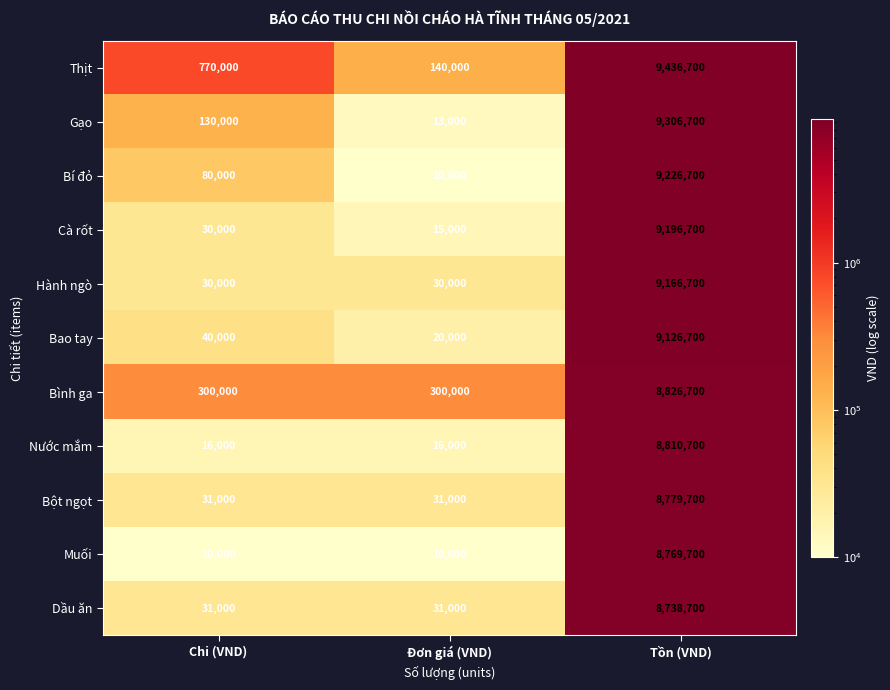

Which series has the largest range (max minus min)?

Thịt